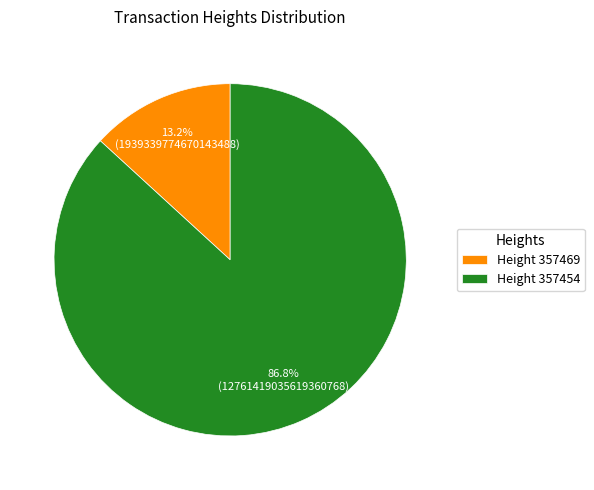

What percentage is NOT represented by Height 357469?

86.8%